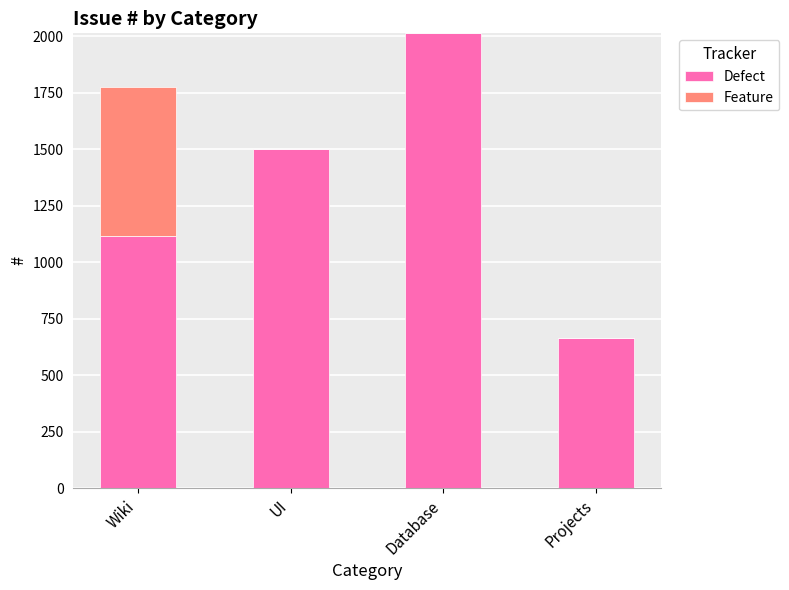

Reading left to right, what are the values for Defect?

Wiki=1117	UI=1502	Database=2012	Projects=663